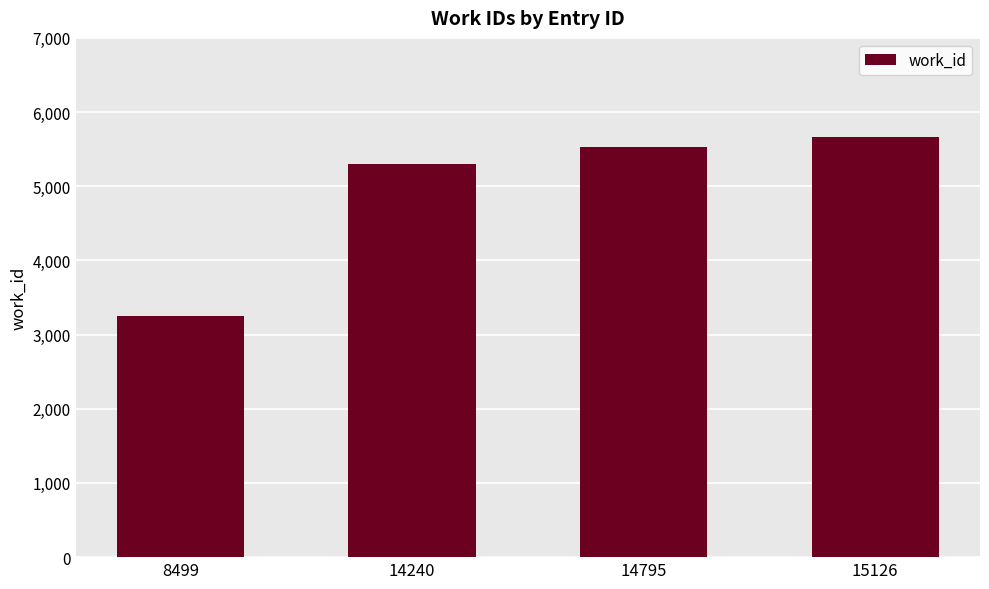

How many distinct data groups are displayed?

1